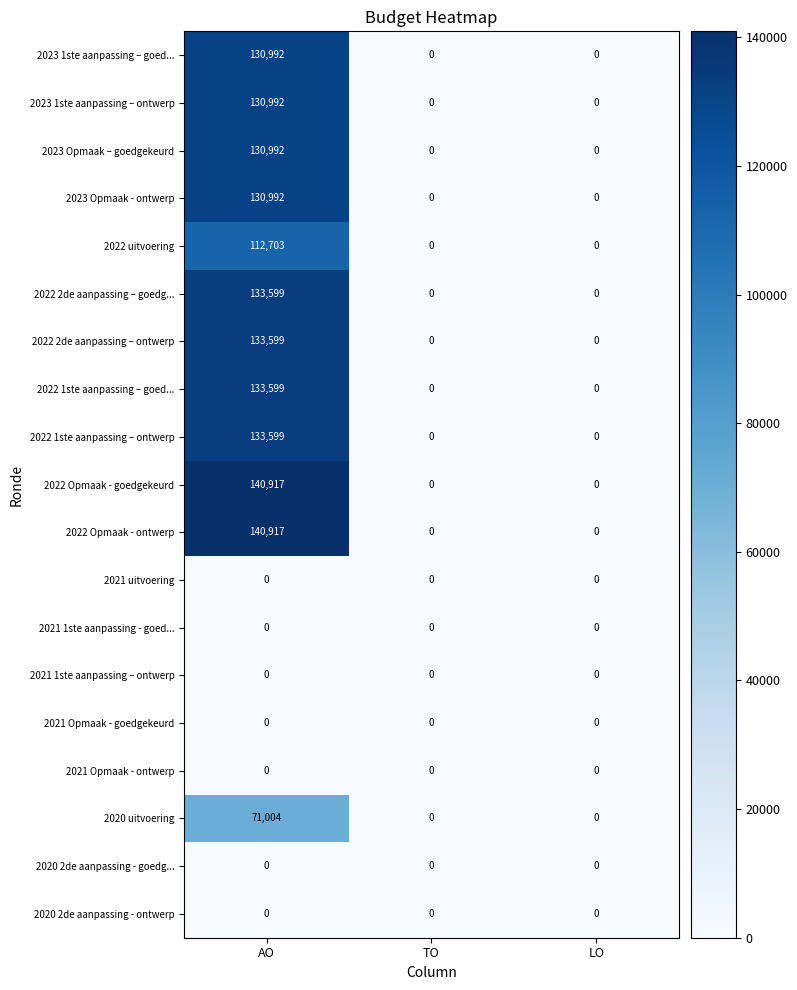

What is the difference between the highest and lowest values at AO?

140917